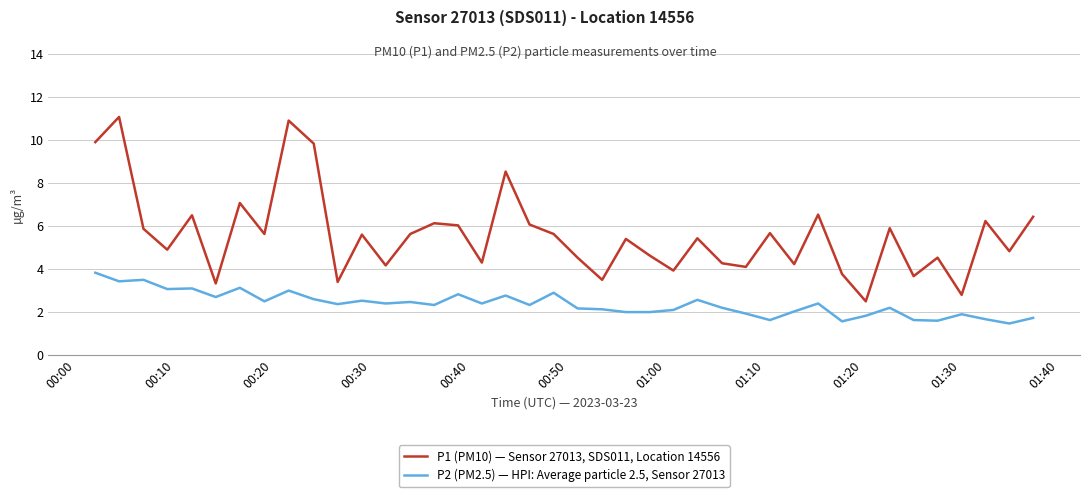

List the series in order of their peak value, lowest first.

P2 (PM2.5) — HPI: Average particle 2.5, Sensor 27013, P1 (PM10) — Sensor 27013, SDS011, Location 14556